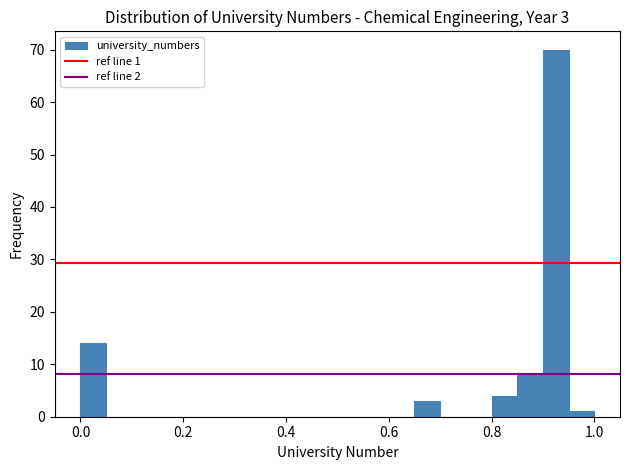

Around what value on the x-axis is the tallest bar? Give the approximate position of its centre, as read against the axis.

0.92